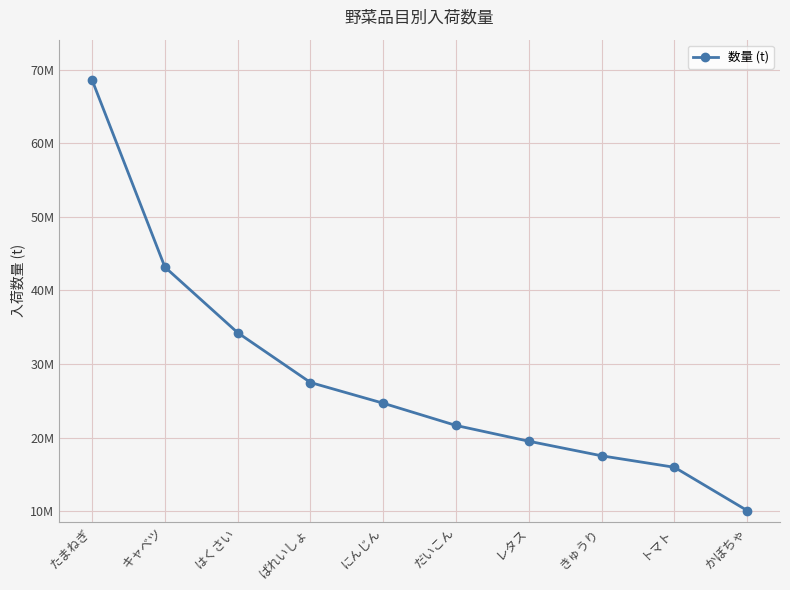

Rank the categories by value from highest to lowest.

たまねぎ, キャベツ, はくさい, ばれいしょ, にんじん, だいこん, レタス, きゅうり, トマト, かぼちゃ